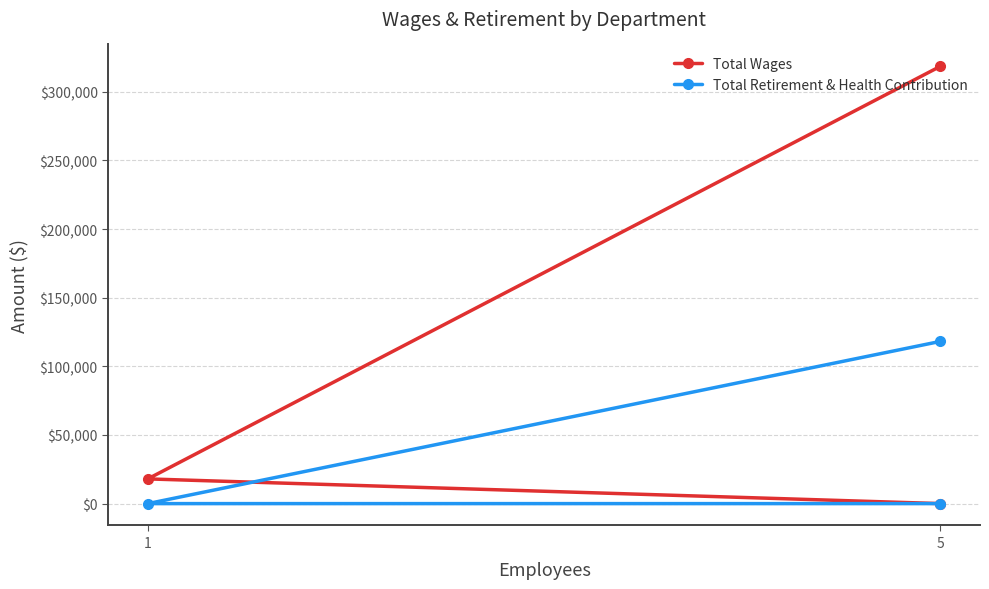

Count the Total Retirement & Health Contribution values in the range 0 to 118181.

3